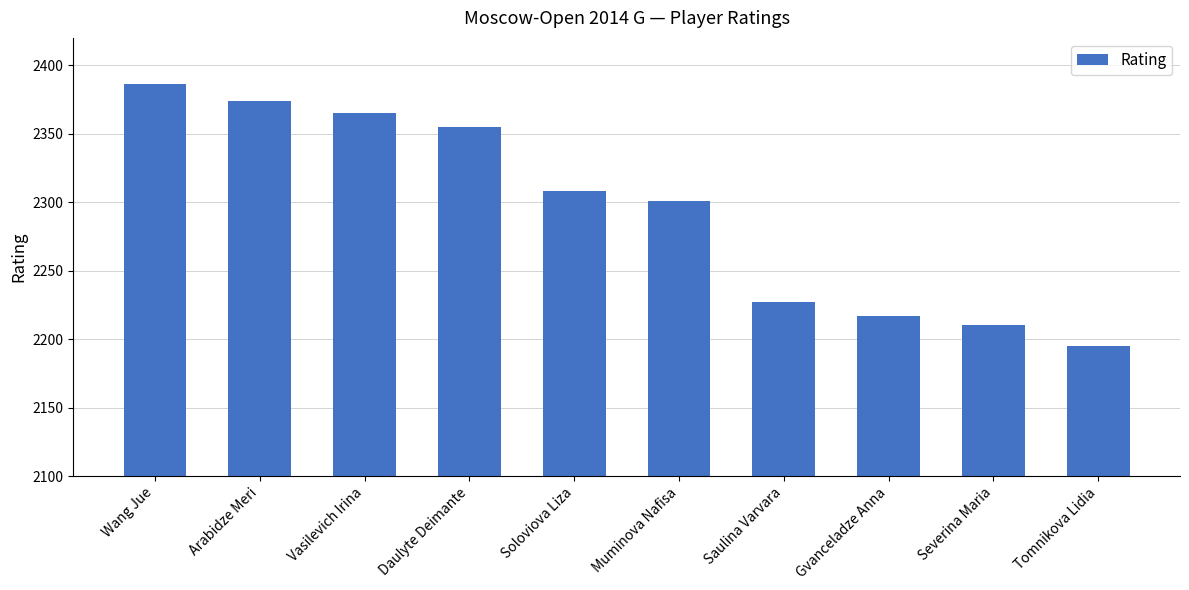

Which category has the lowest value across all series?

Tomnikova Lidia